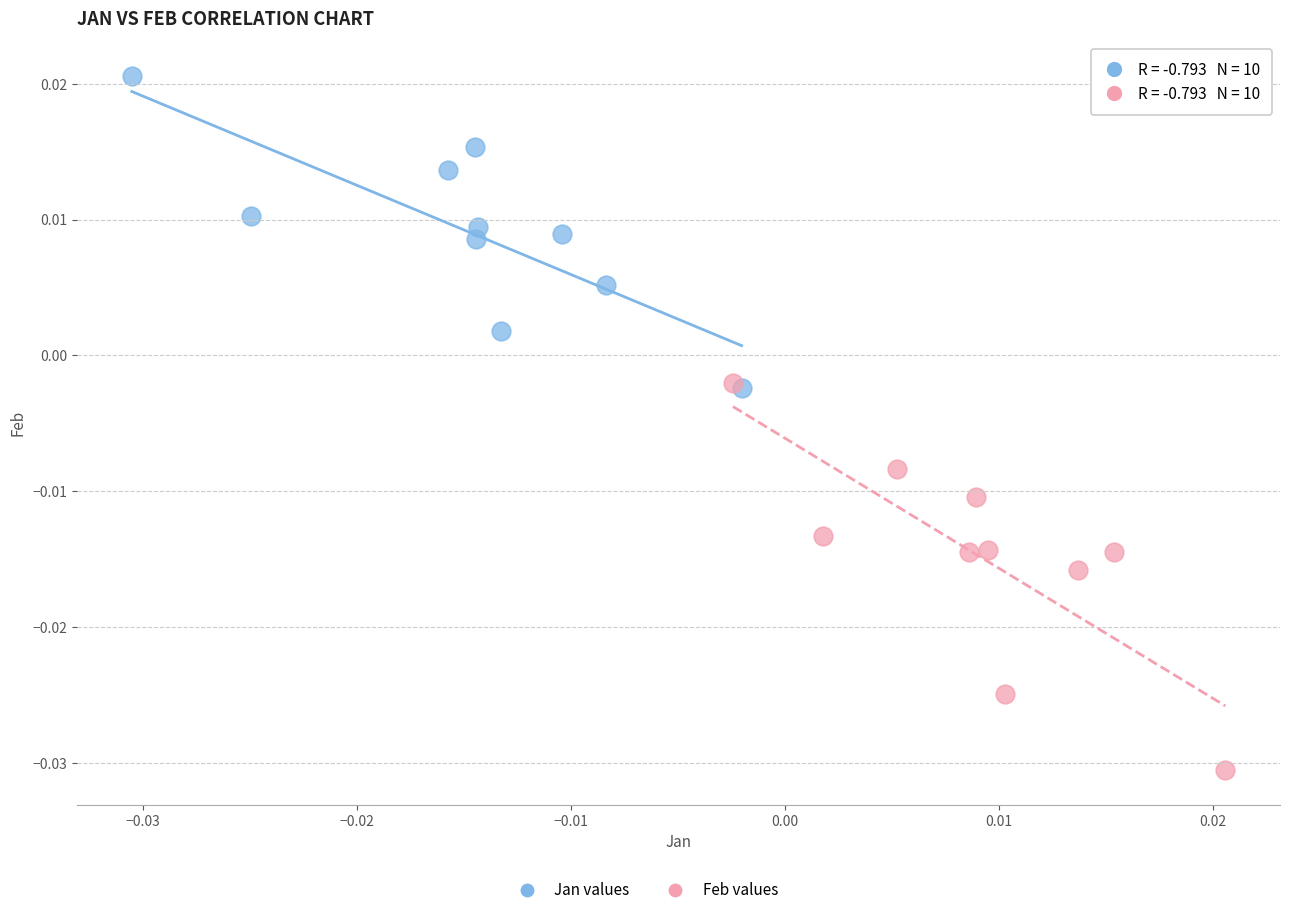

Which series has the largest Y range (max minus min)?

Feb values